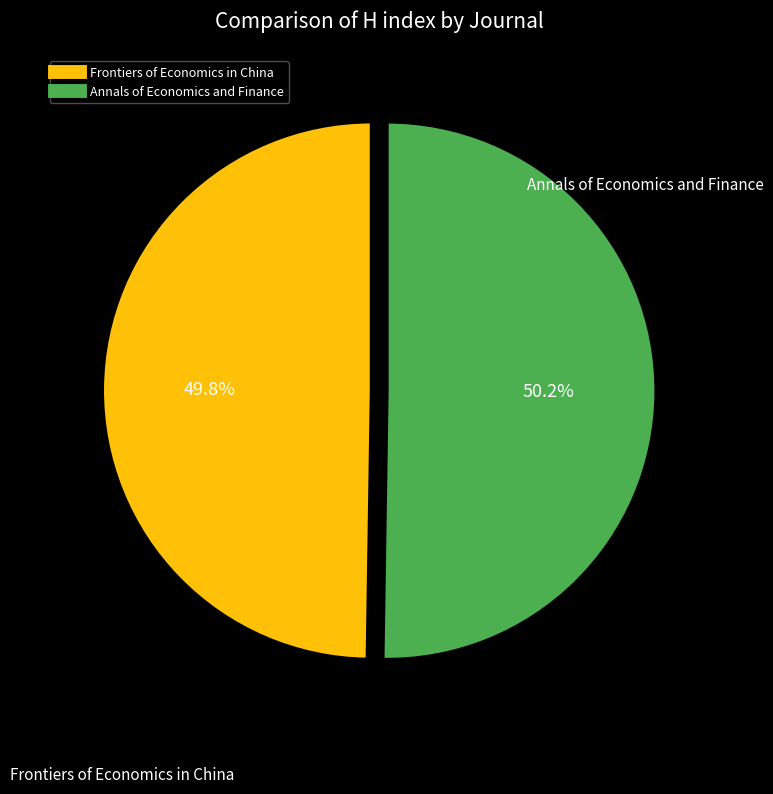

Combined, do Frontiers of Economics in China and Annals of Economics and Finance account for over 50%?

Yes